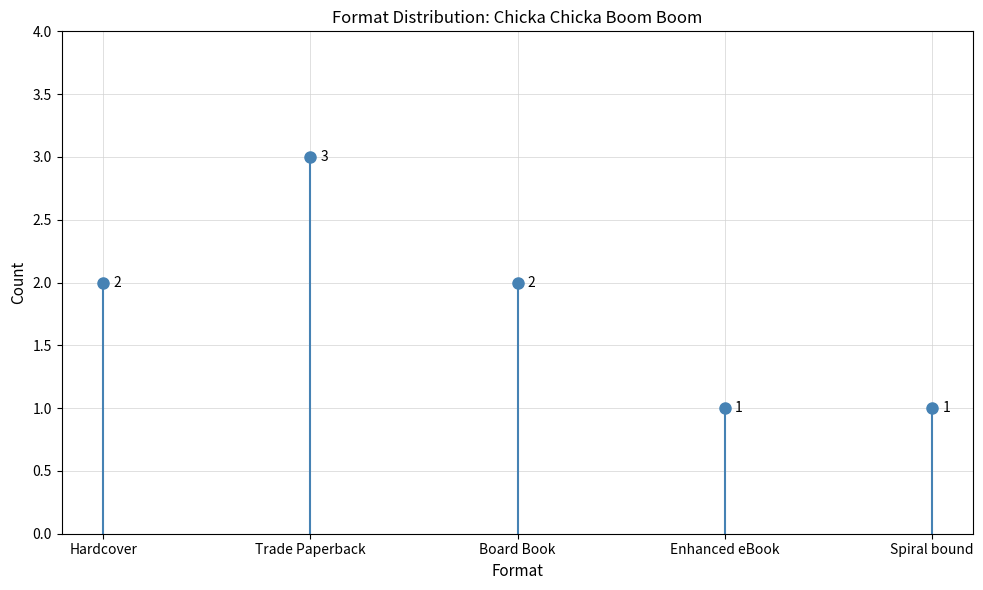

Does the chart contain stacked bars?

No